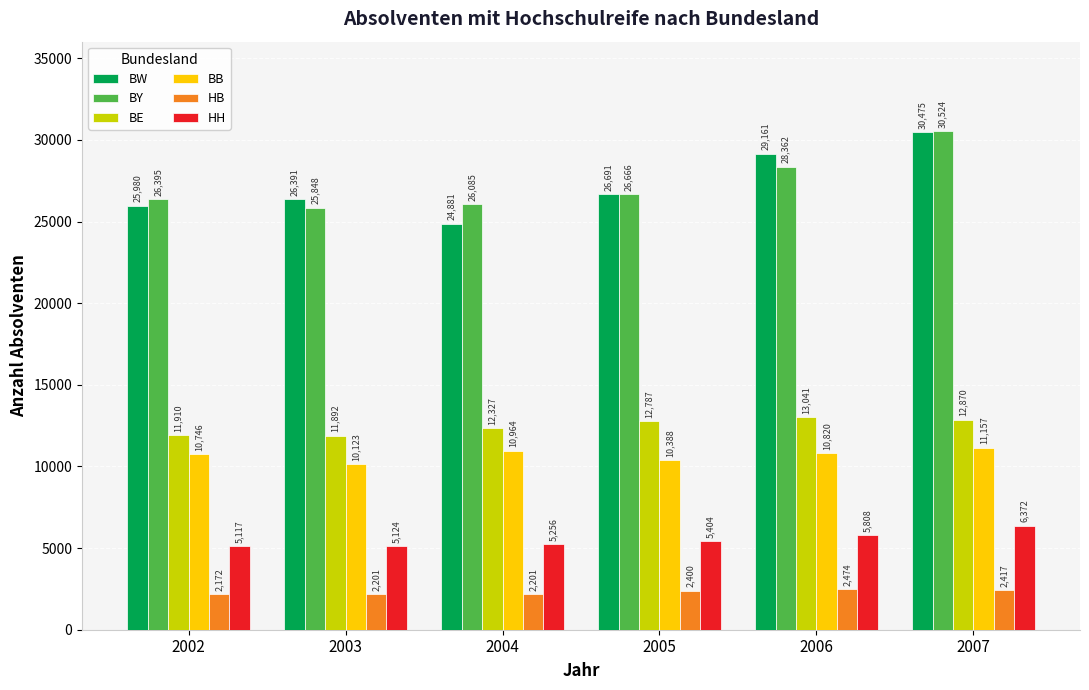

Is it true that BY equals 26395 at 2002?

True